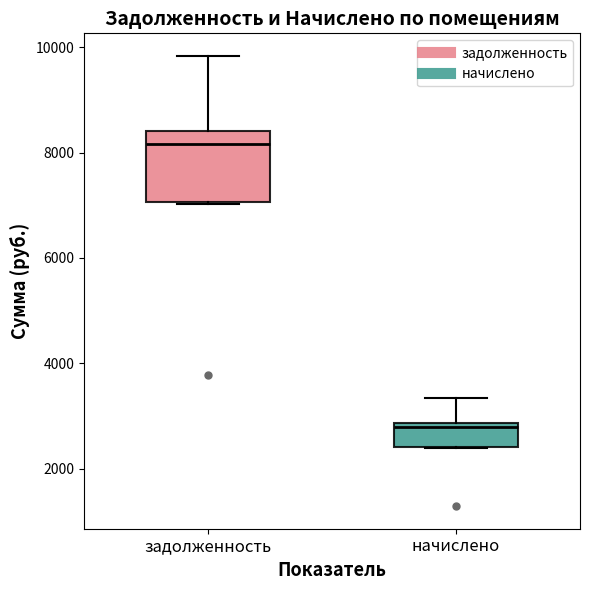

Reading left to right, transcribe this box plot: for each box, give where its median line is, the range the box spans, and where its two whiskers end, as read against the y-axis. The values are not printed on the chart, so give them approximately, as read against the axis.

задолженность: median 8200, box 7000 to 8400, whiskers 7000 to 9800
начислено: median 2800 (just below the box's upper edge), box 2400 to 2800, whiskers 2400 to 3400